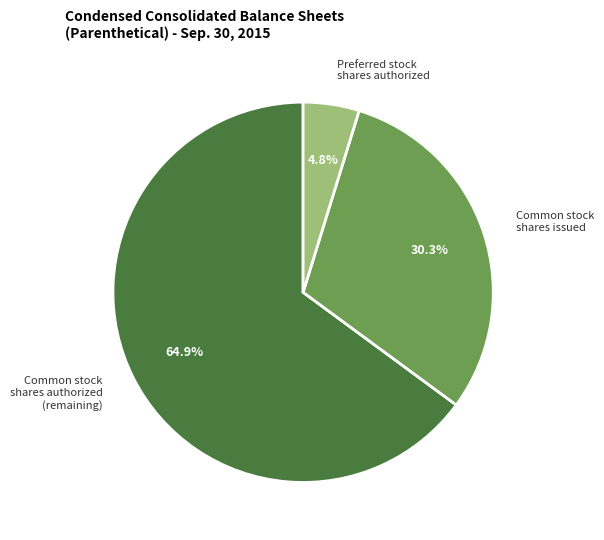

Does Common stock shares issued account for over 50% of the chart?

No